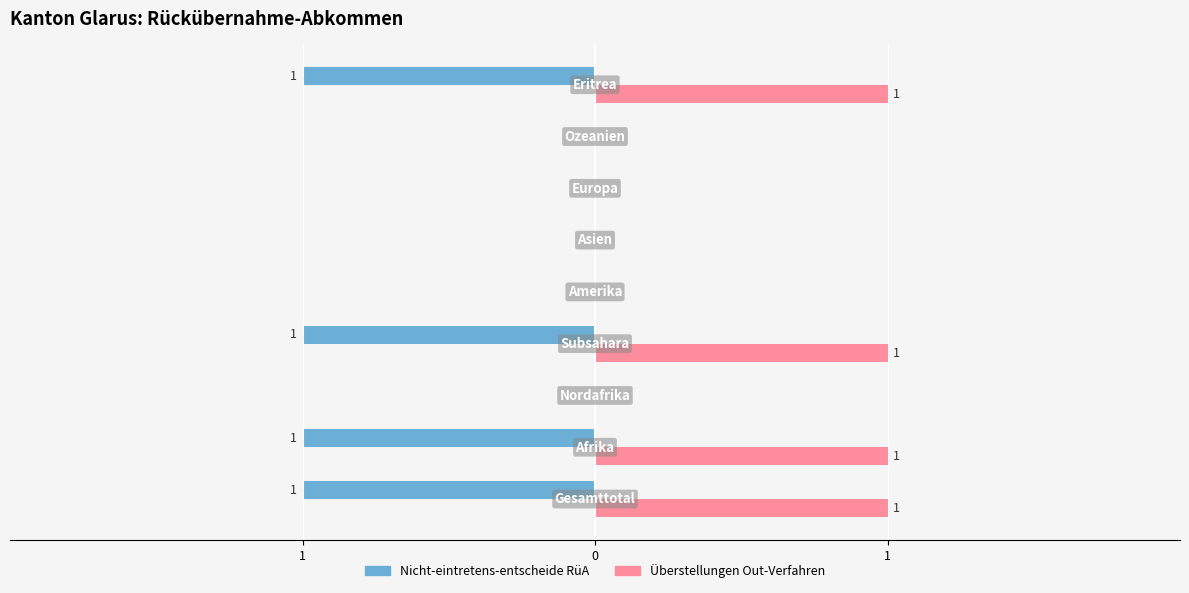

What are all the series names shown in the legend?

Nicht-eintretens-entscheide RüA, Überstellungen Out-Verfahren